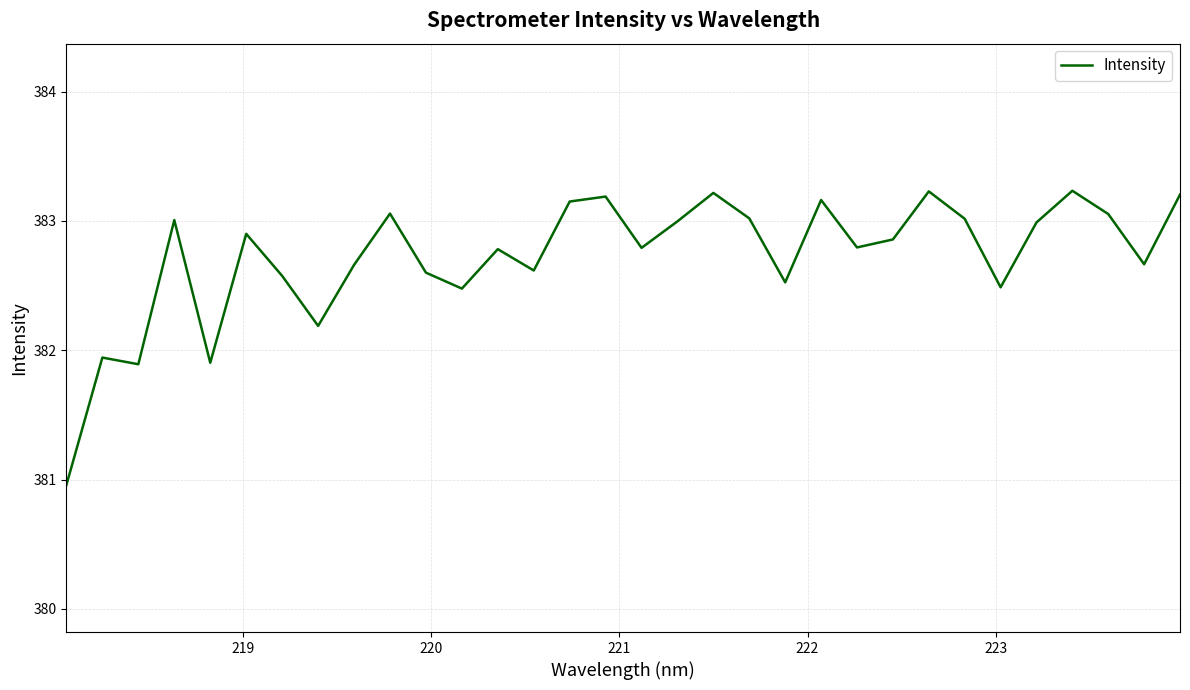

What is the difference between the maximum and minimum values?

2.3